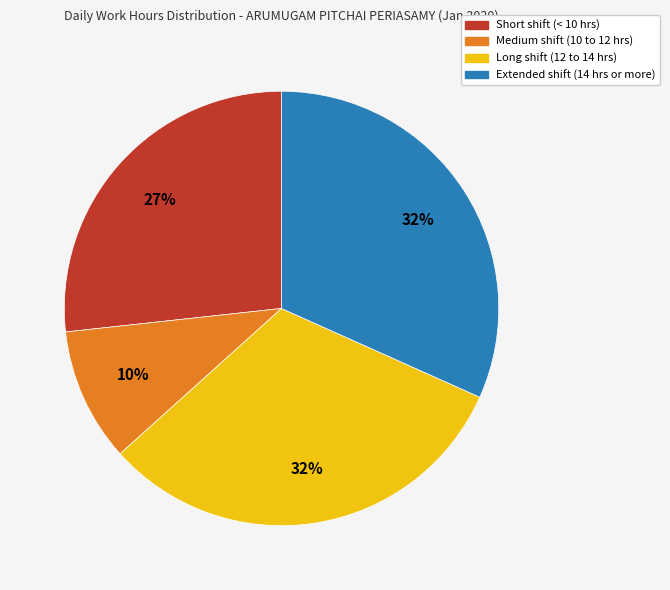

Is there any slice that represents more than half of the pie?

No